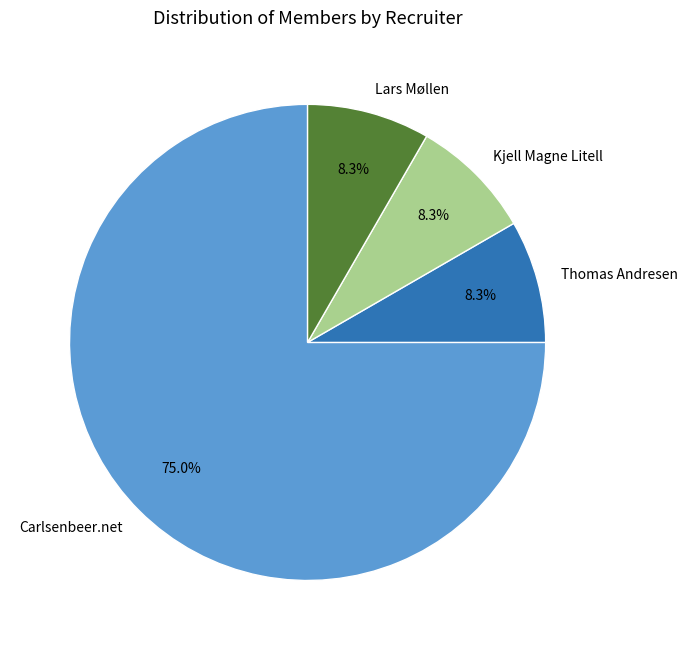

Is Carlsenbeer.net the majority of the pie?

Yes